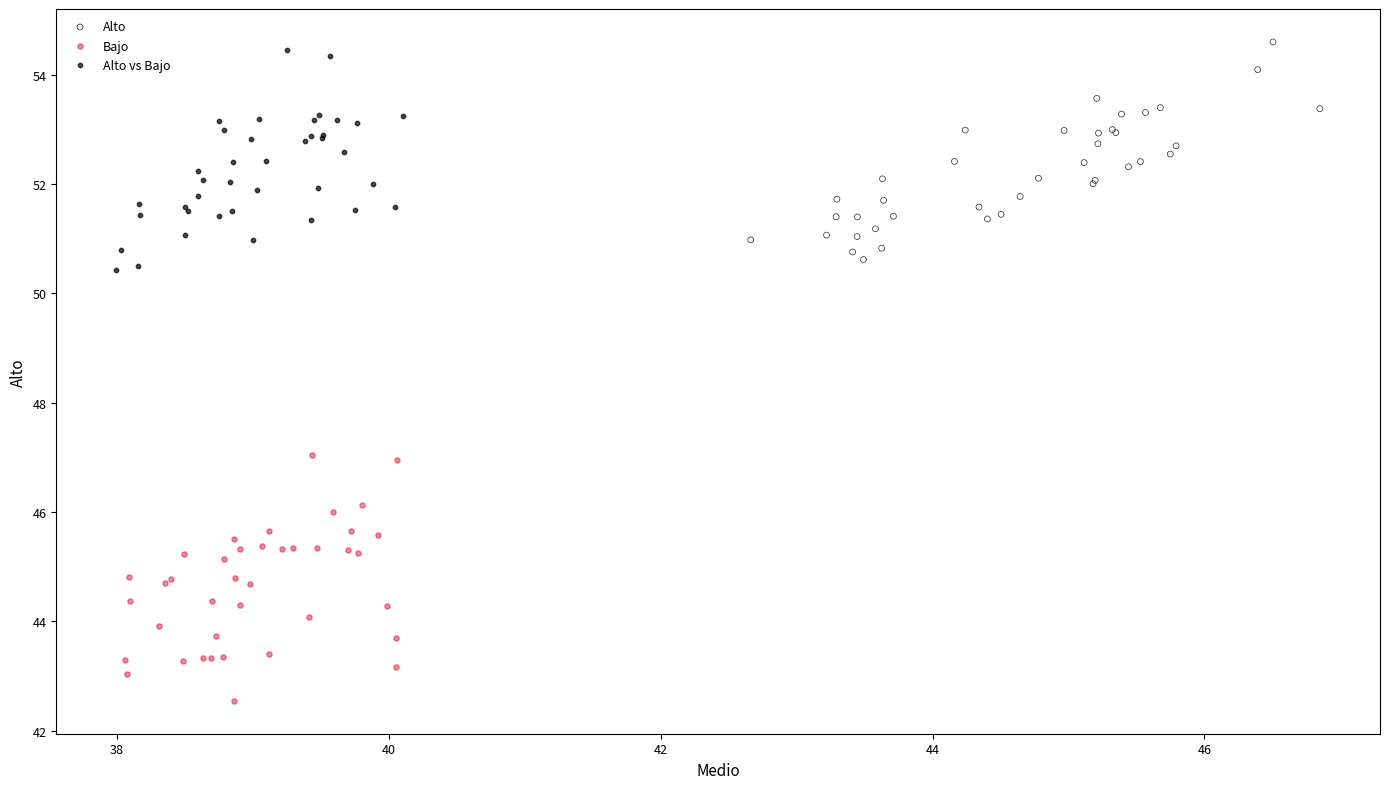

Which series reaches the minimum Y coordinate?

Bajo